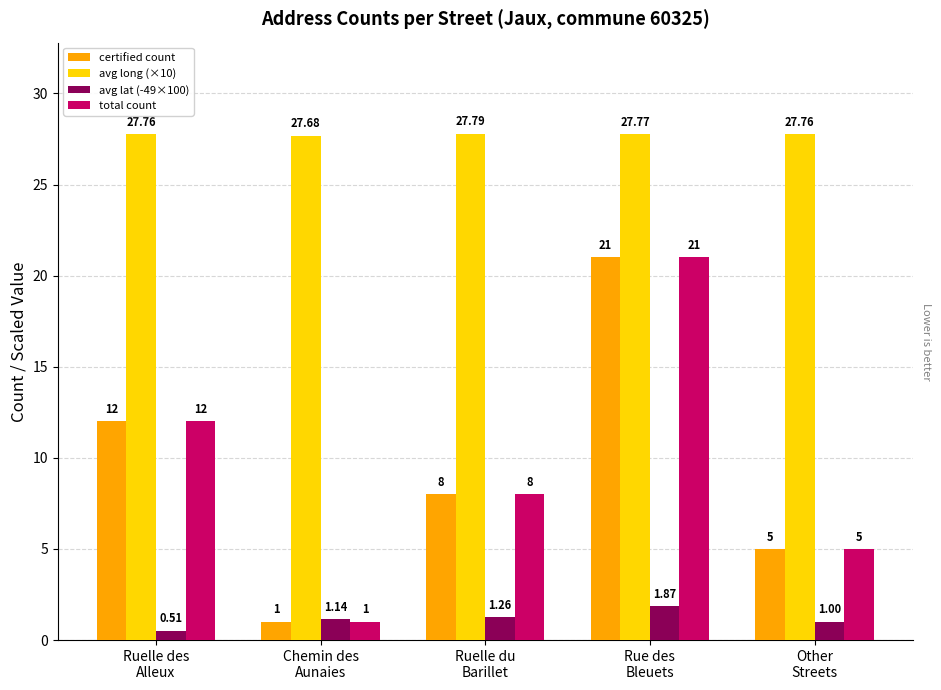

What value does the avg long (×10) series have at Ruelle des
Alleux?

27.8